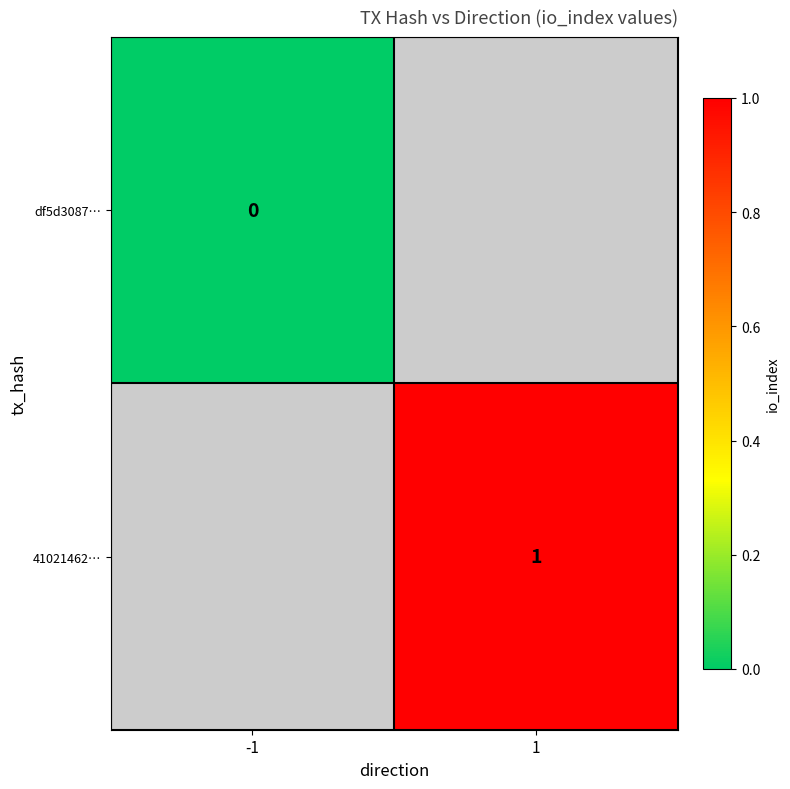

How many data points does each series have?

2